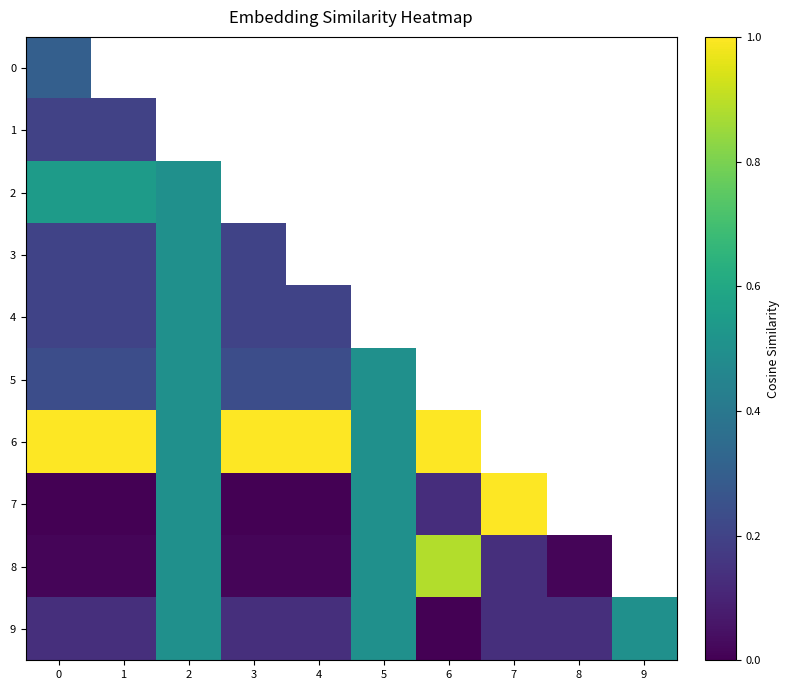

Which series has the widest spread of values?

7